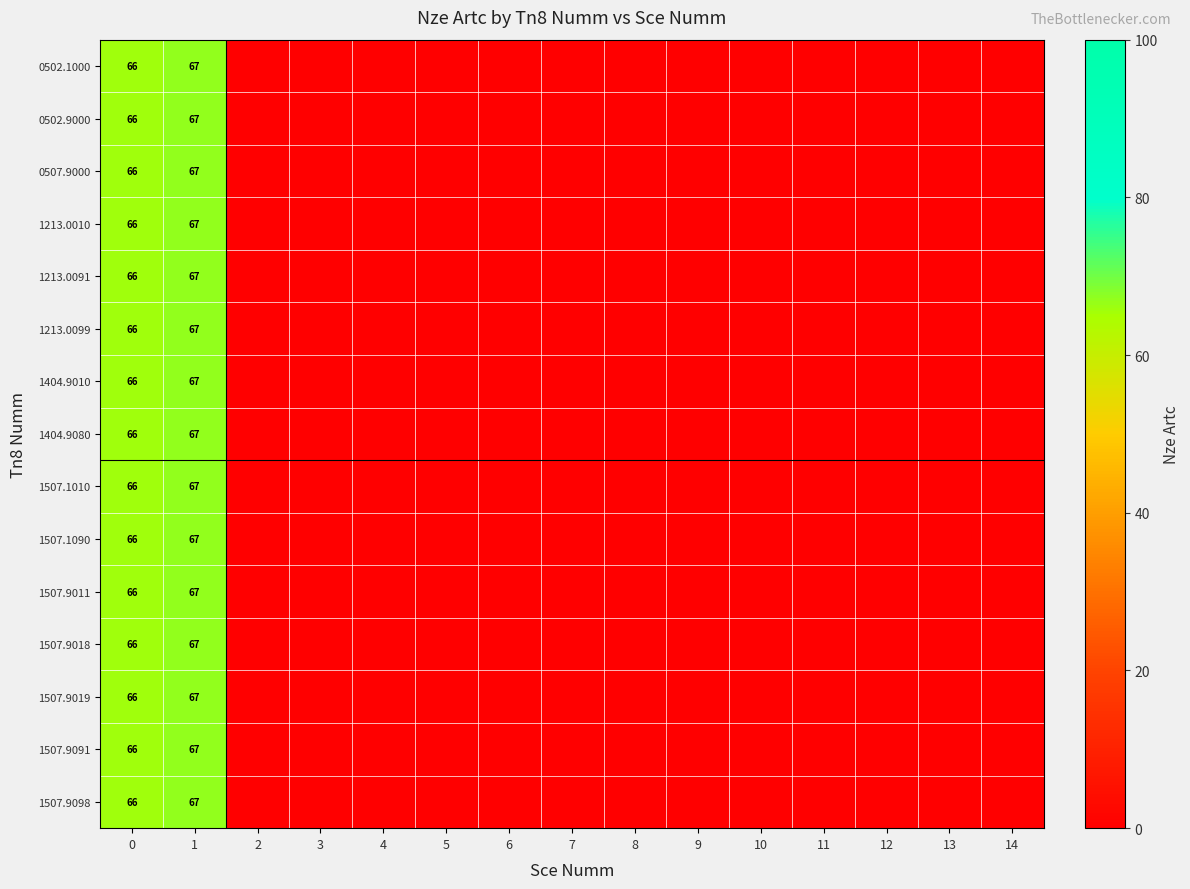

The value of 1507.9098 at 0 is 66. True or false?

True